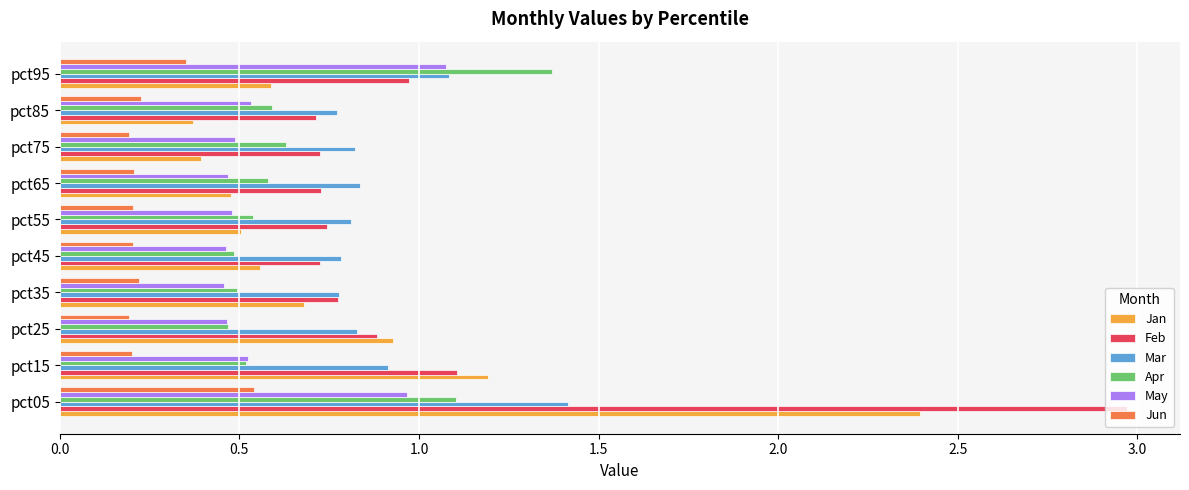

The value of Jan at pct35 is 0.4. True or false?

False